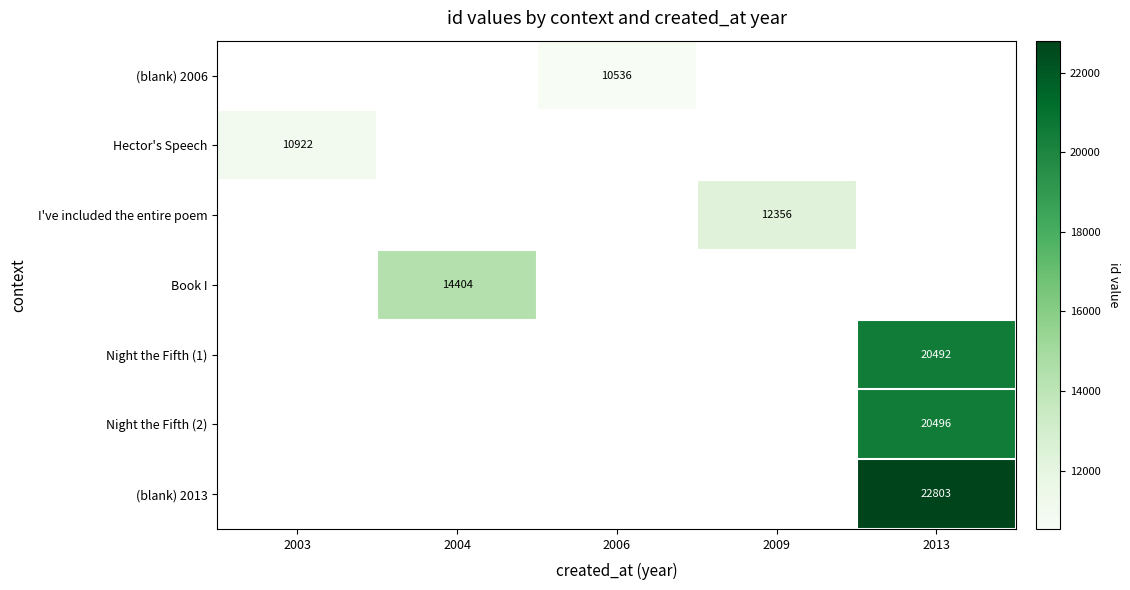

Is it true that (blank) 2006 equals 4666 at 2006?

False